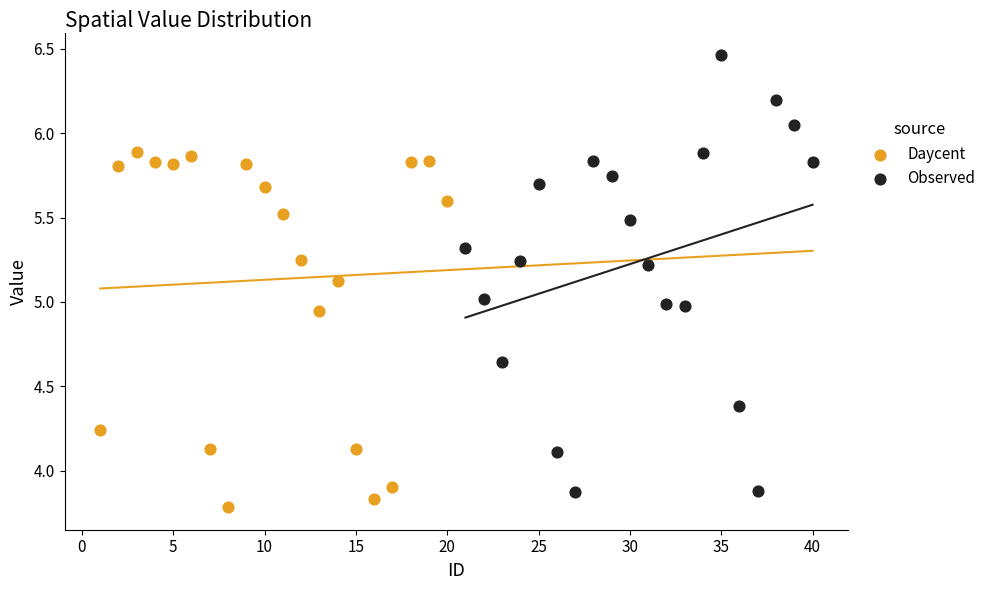

Which series contains the highest Y value?

Observed